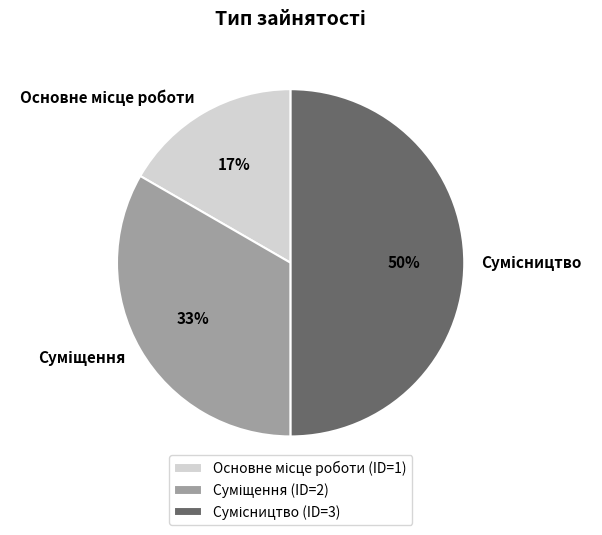

Count the number of slices in the pie.

3